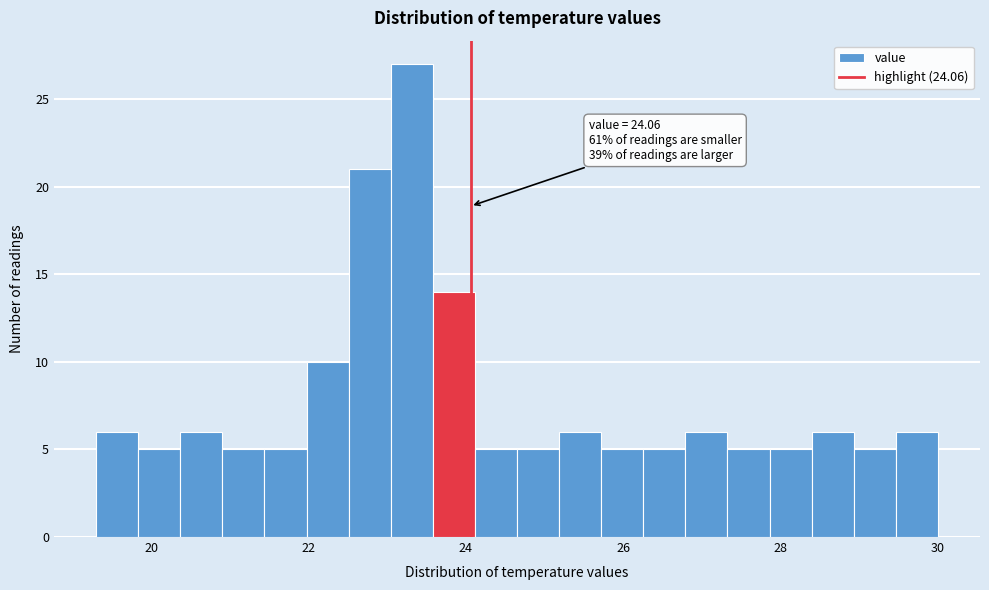

Read against the x-axis, roughly where is the centre of the tallest bar?

23.4